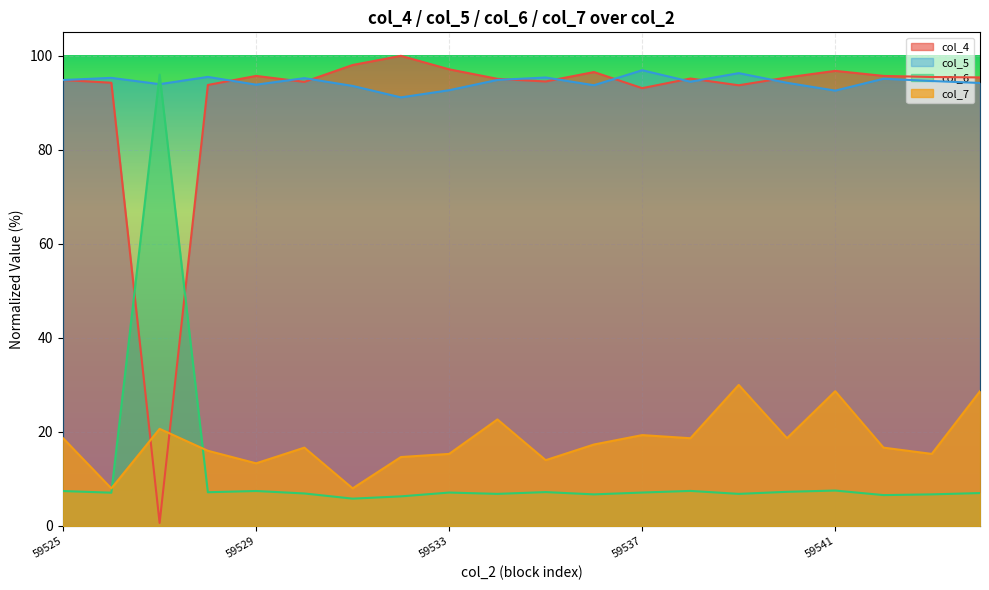

At which category does col_6 reach its first local peak?

59527